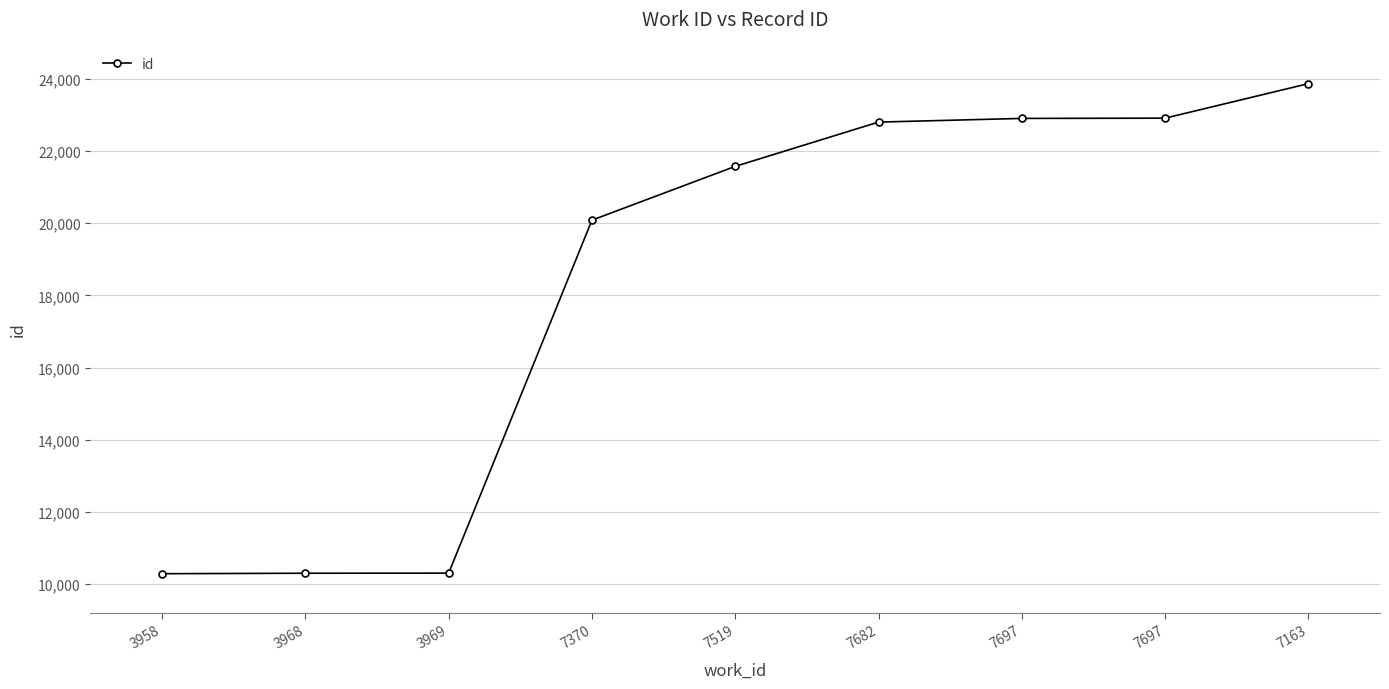

How many series are shown in this chart?

1